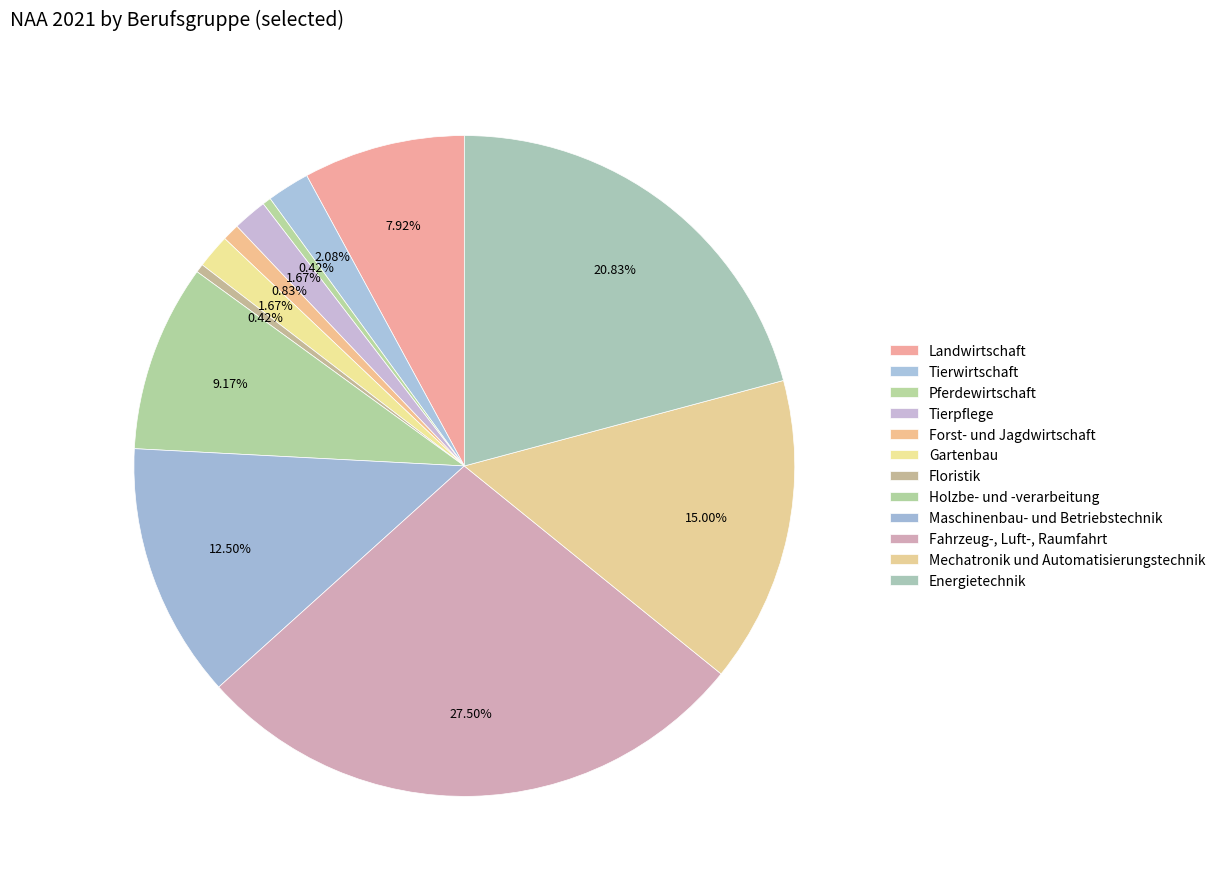

How many segments does this pie chart have?

12